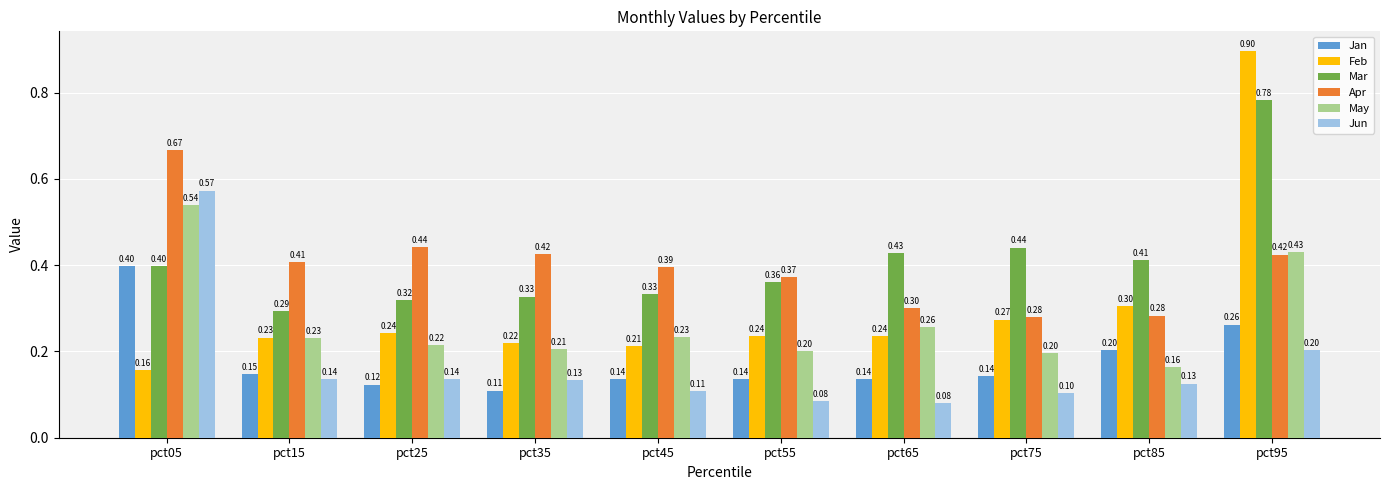

What is the minimum value for Apr?

0.3